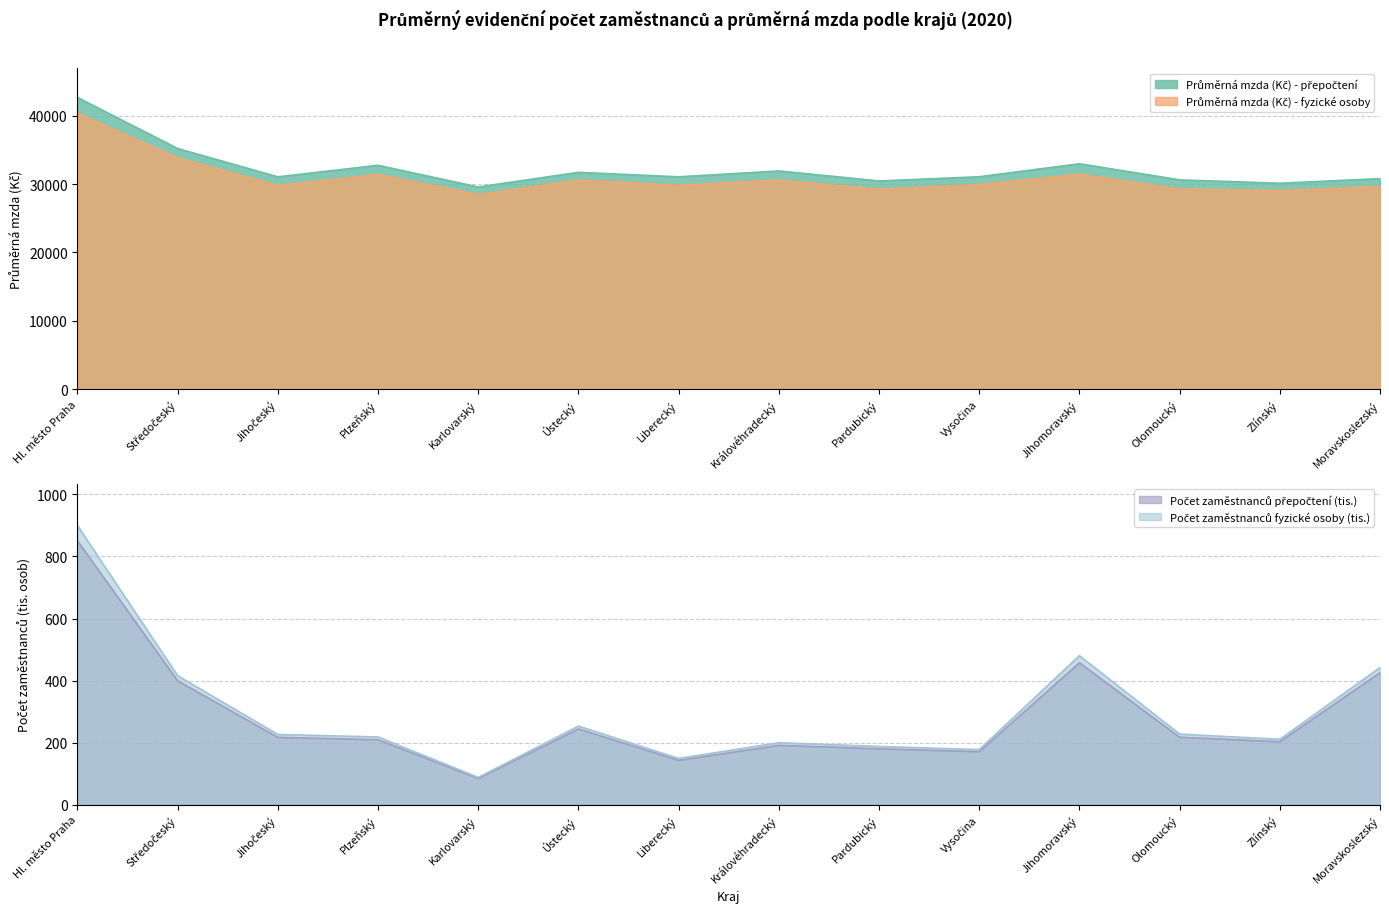

At which category does Průměrná mzda (Kč) - fyzické osoby reach its first local peak?

Plzeňský